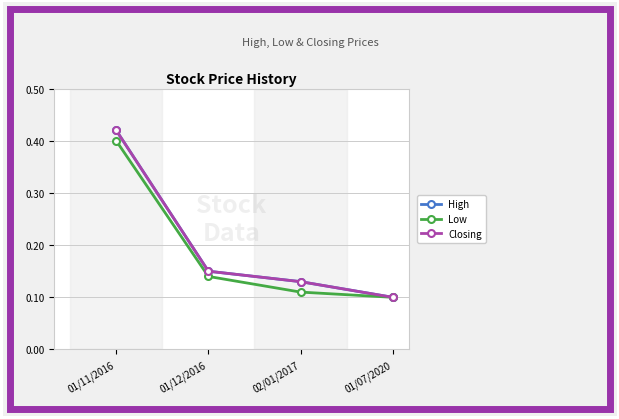

What is the difference between the maximum and second lowest values in the High series?

0.3